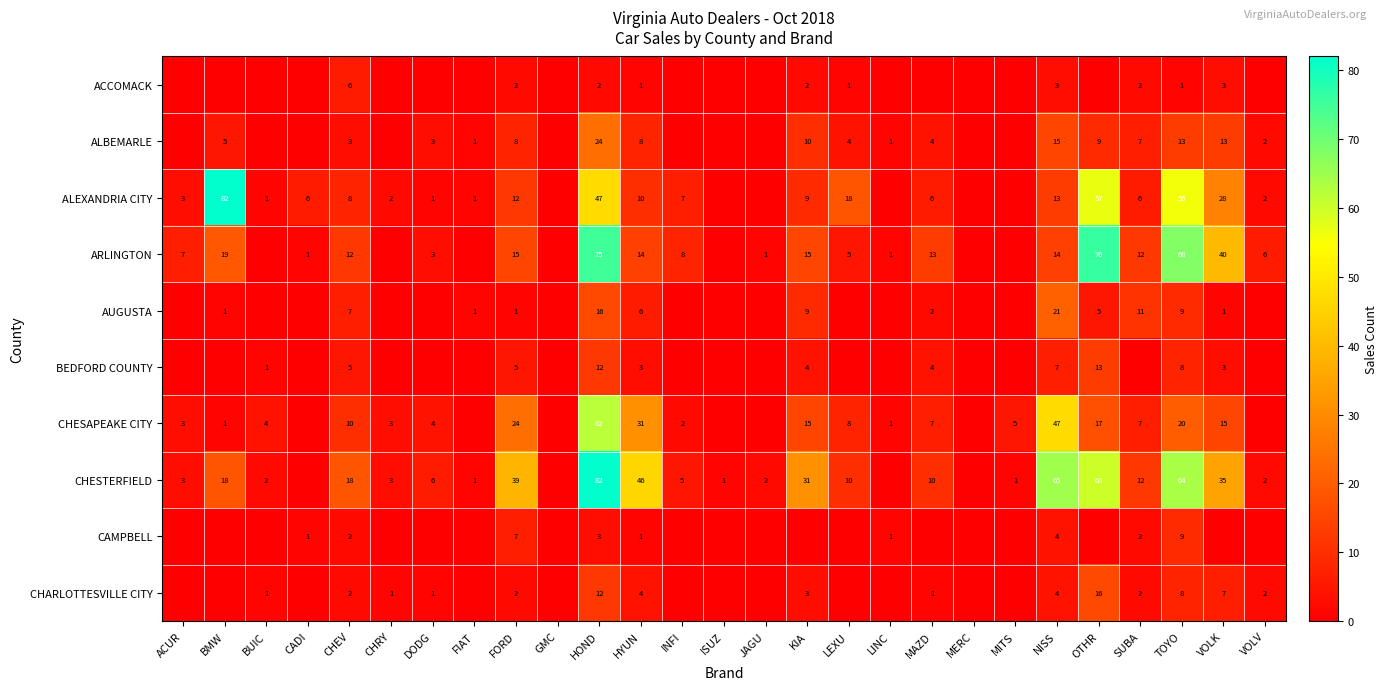

The value of ARLINGTON at ACUR is 11. True or false?

False